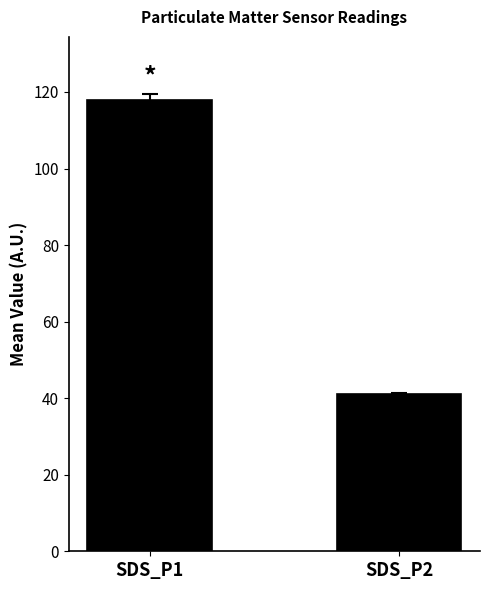

What is the difference between the maximum and minimum values?

76.8